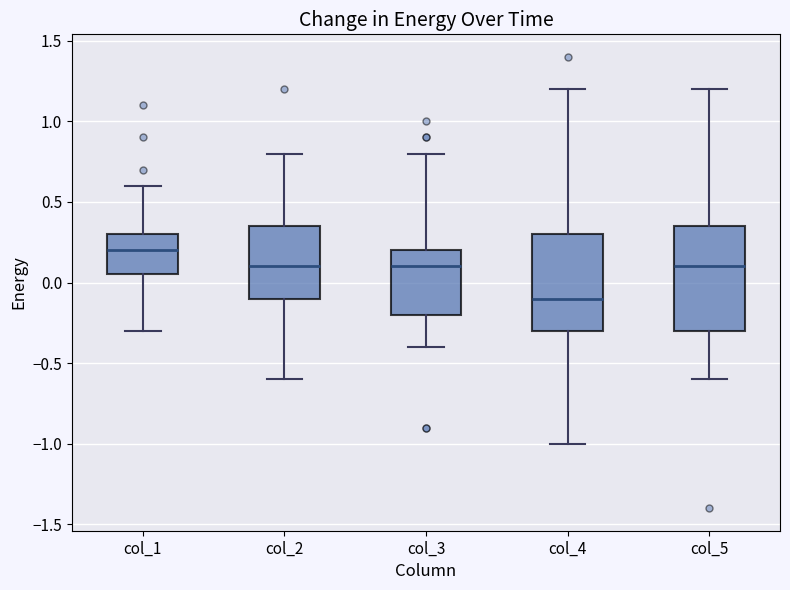

Where does the lower whisker of the box for col_2 end on the y-axis? The values are not printed on the chart, so give them approximately, as read against the axis.

-0.60